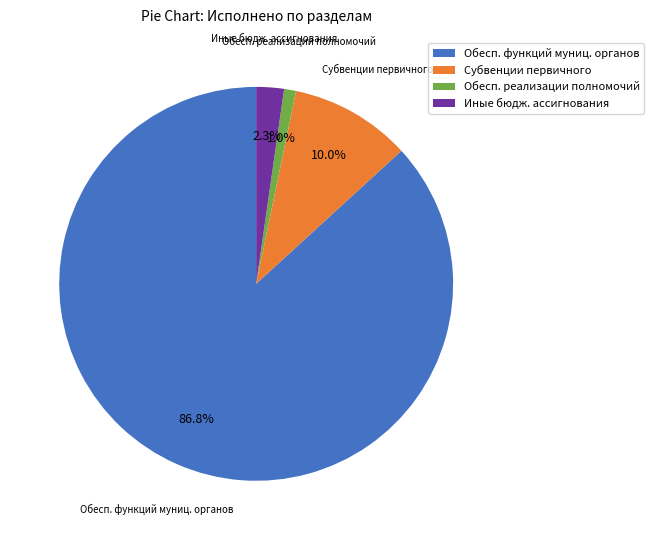

Between Обесп. реализации полномочий and Субвенции первичного, which is larger?

Субвенции первичного